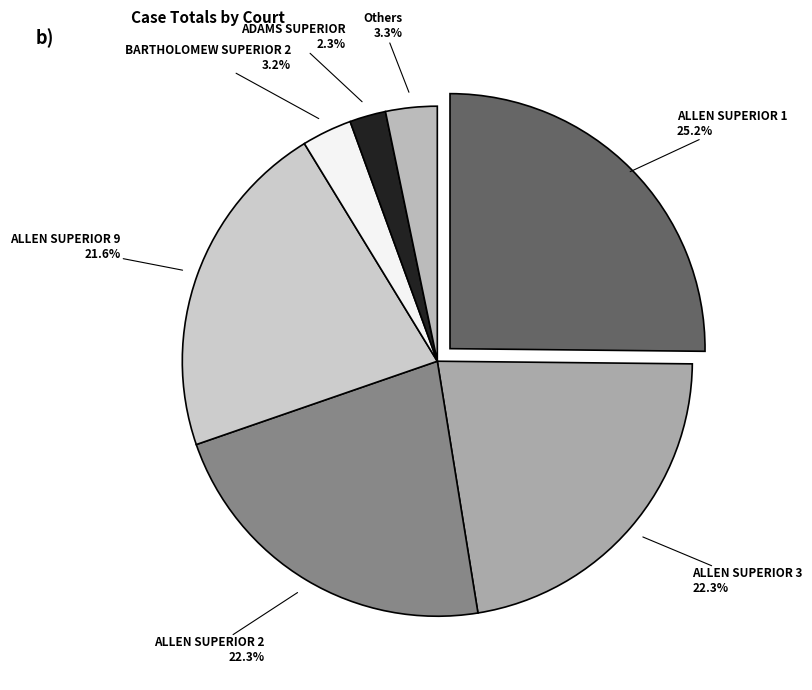

Does ALLEN SUPERIOR 2 represent more than half of the total?

No